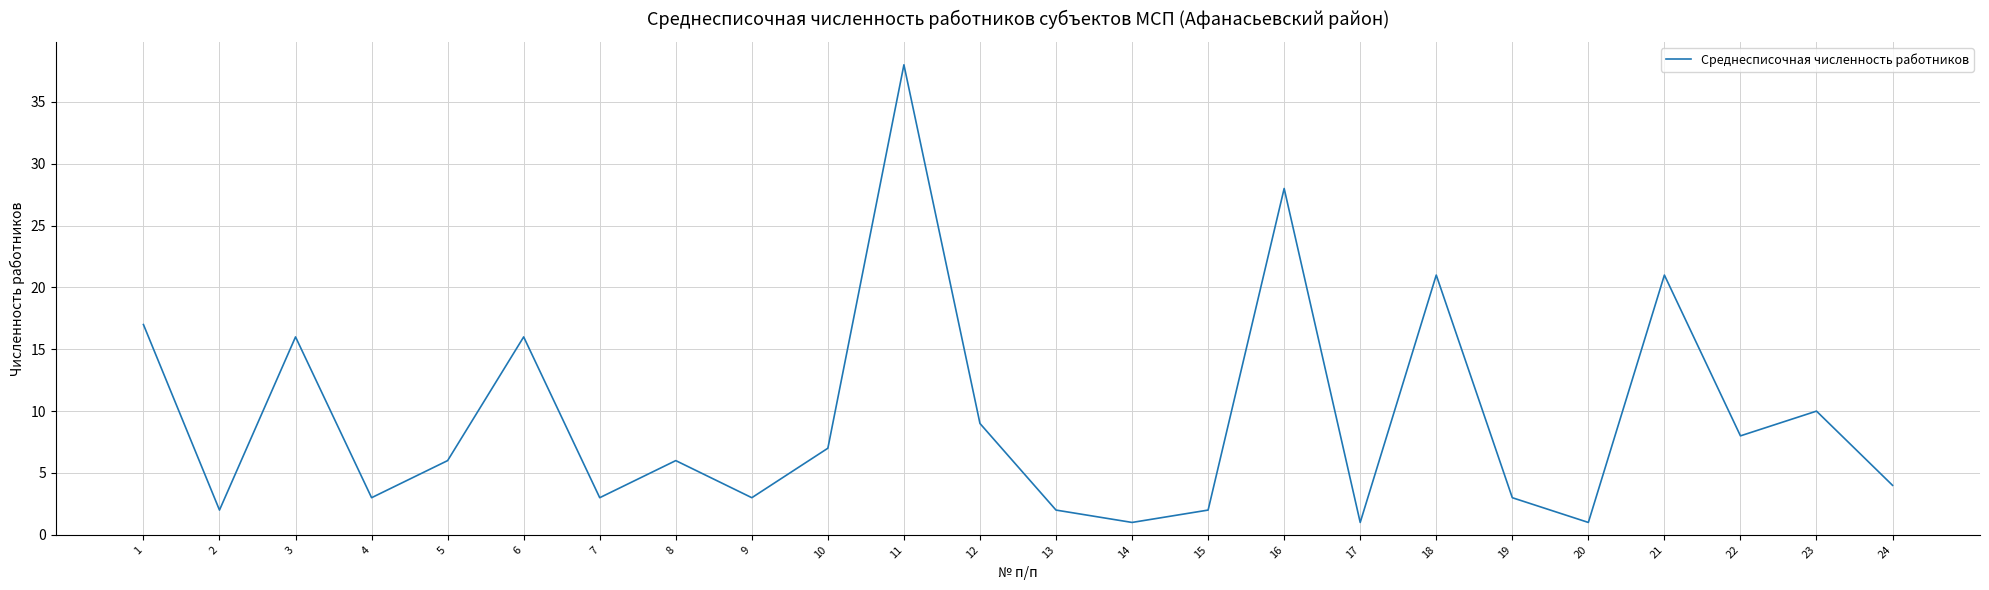

At which category does the chart reach its peak across all series?

11